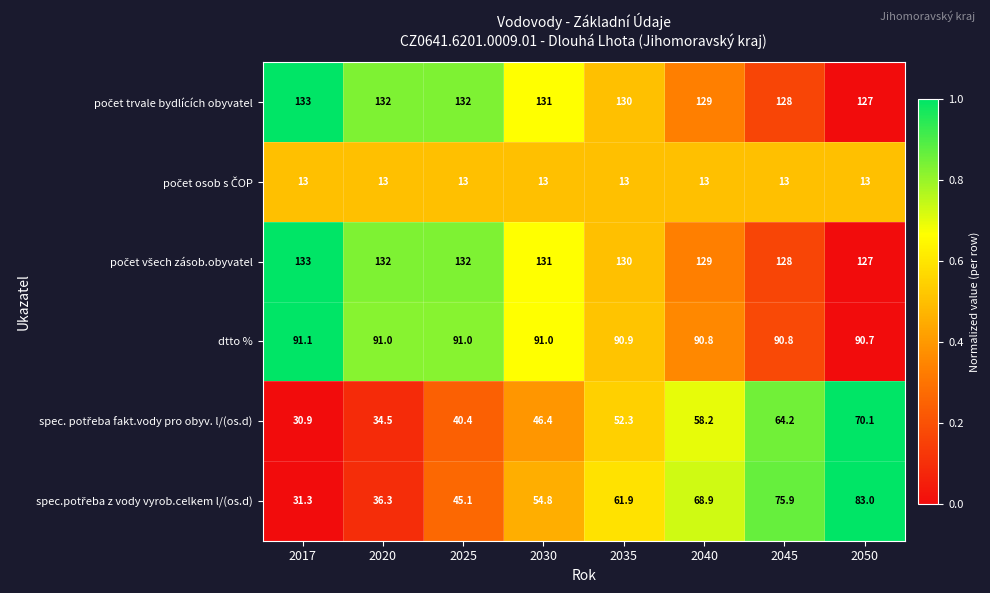

Which label corresponds to the largest value in the chart?

2017